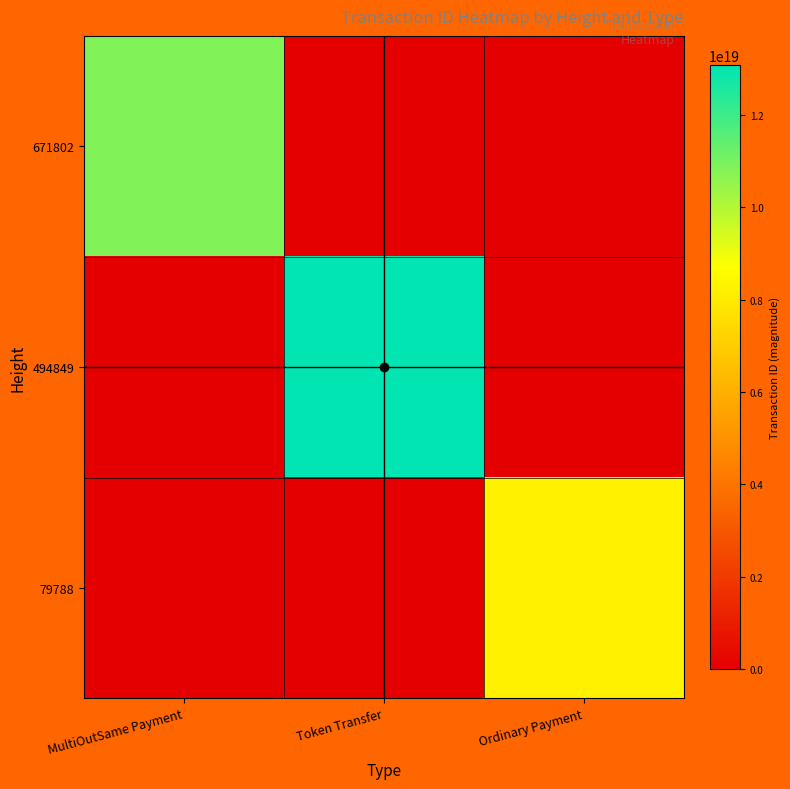

Which label corresponds to the smallest value in the chart?

Token Transfer